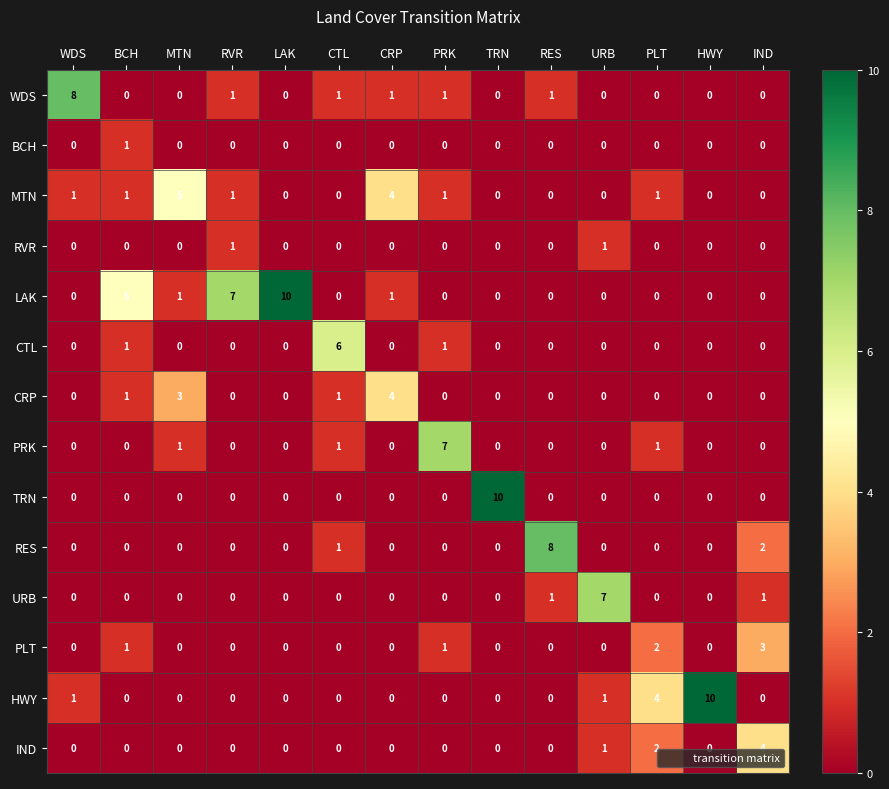

What is the greatest value displayed?

10